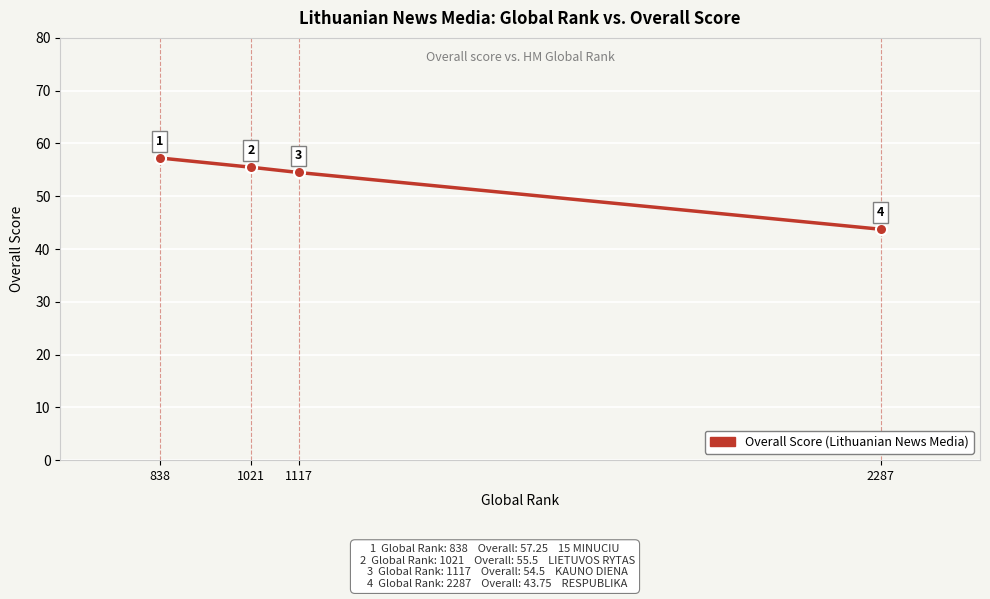

Where does the data first go above 55?

838